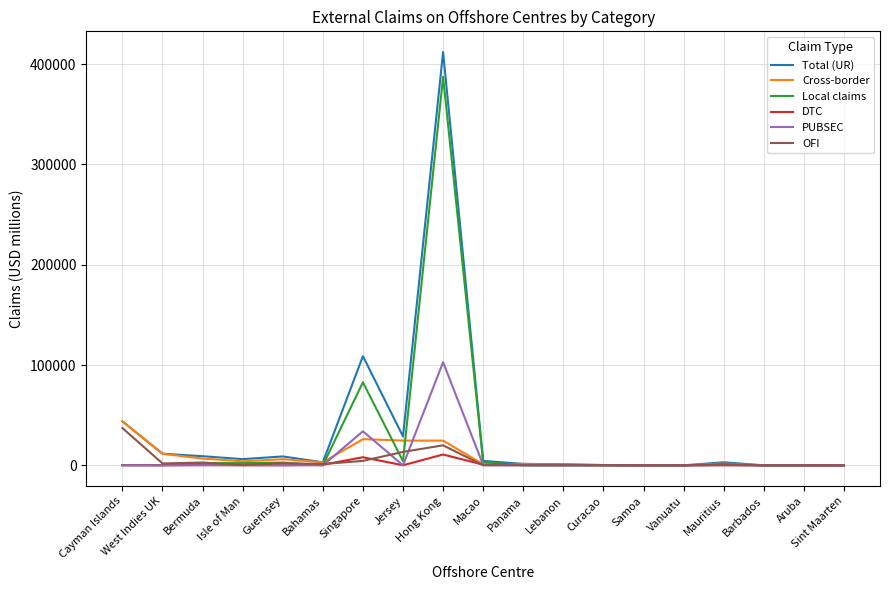

What is the maximum value shown in the chart?

412006